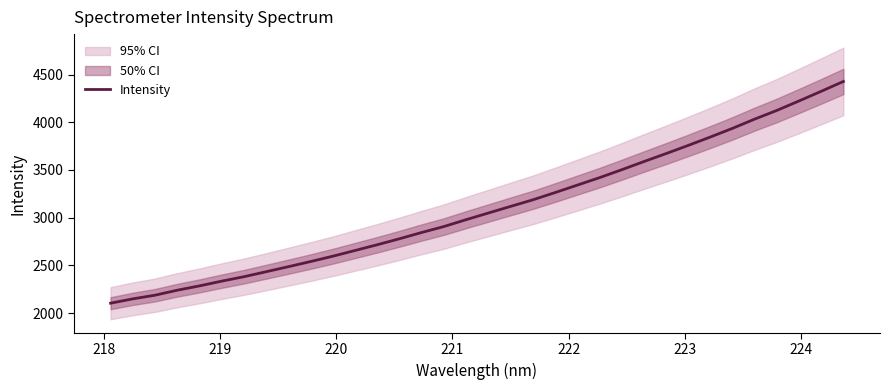

Reading left to right, transcribe all the data shown in this chart.

2103.2	2148.6	2187.0	2239.4	2284.7	2334.4	2381.0	2433.3	2486.2	2540.0	2596.0	2656.0	2716.1	2779.0	2844.6	2907.0	2979.1	3048.7	3118.0	3186.8	3262.8	3340.8	3419.0	3502.0	3587.8	3671.4	3757.4	3845.6	3936.7	4033.6	4124.7	4224.0	4325.1	4428.4